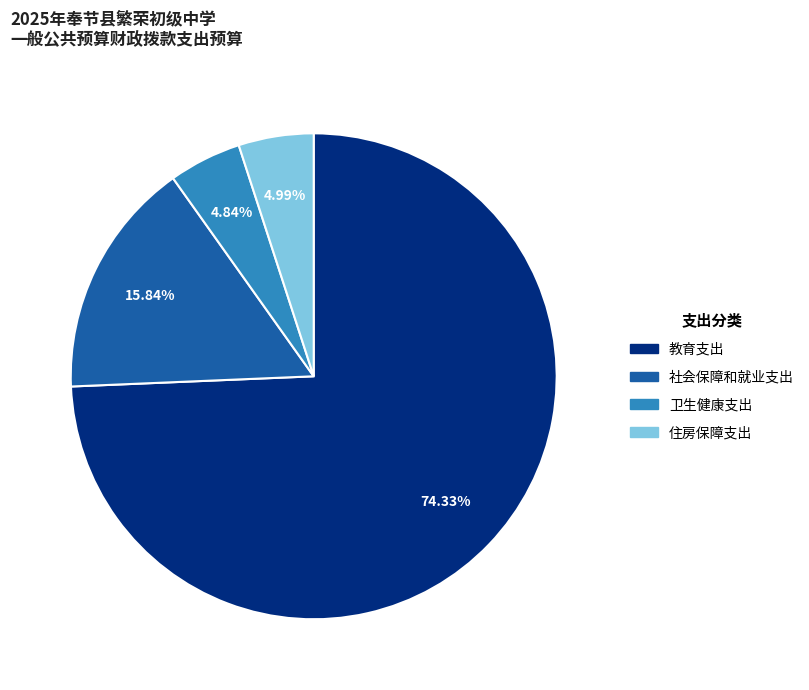

To the nearest percent, what is the average slice percentage?

25%